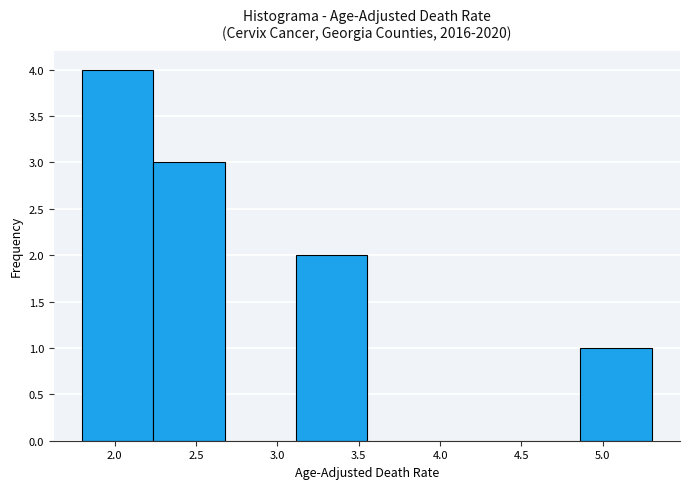

Reading left to right, list every bar in this chart as the range it spans on the x-axis followed by its height. Neither the bar edges nor the heights are printed on the chart, so give them approximately, as read against the axes.

1.80 to 2.25: 4
2.25 to 2.70: 3
2.70 to 3.10: 0
3.10 to 3.55: 2
3.55 to 4.00: 0
4.00 to 4.45: 0
4.45 to 4.85: 0
4.85 to 5.30: 1